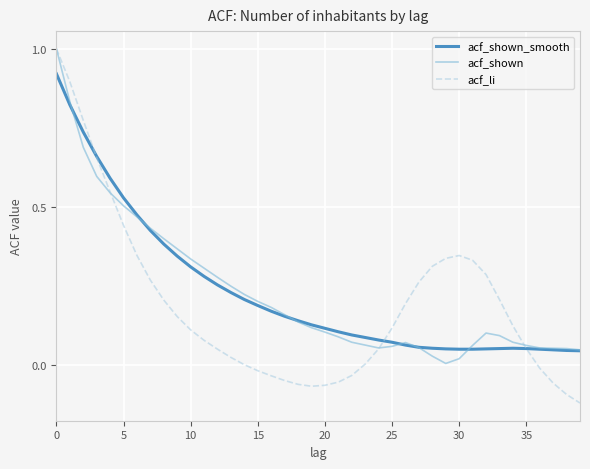

Which series has the largest range (max minus min)?

acf_li